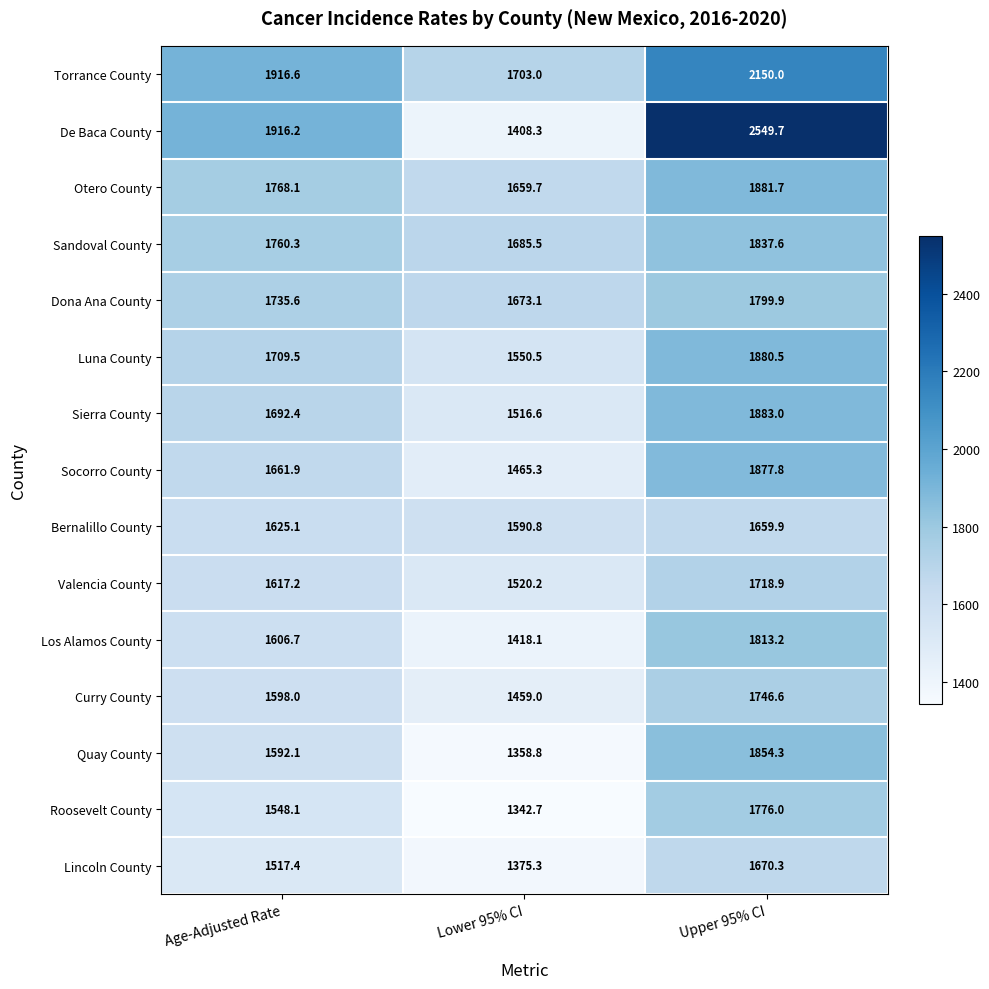

Between Age-Adjusted Rate and Upper 95% CI, which series saw the biggest shift?

De Baca County